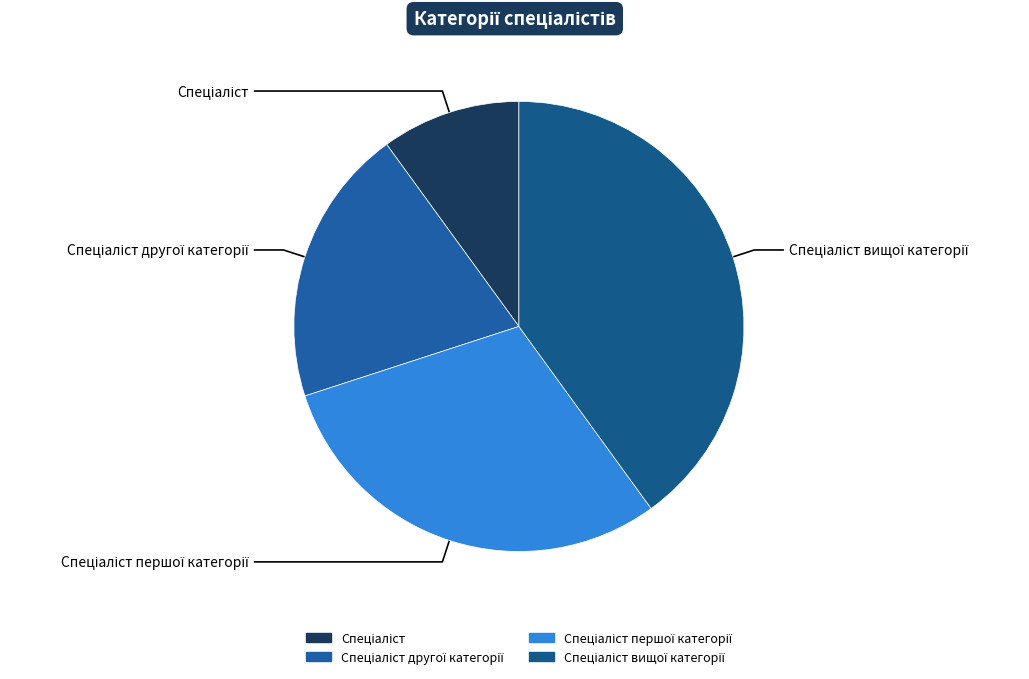

To the nearest percent, what is the difference between the Спеціаліст вищої категорії and Спеціаліст першої категорії slice percentages?

10%